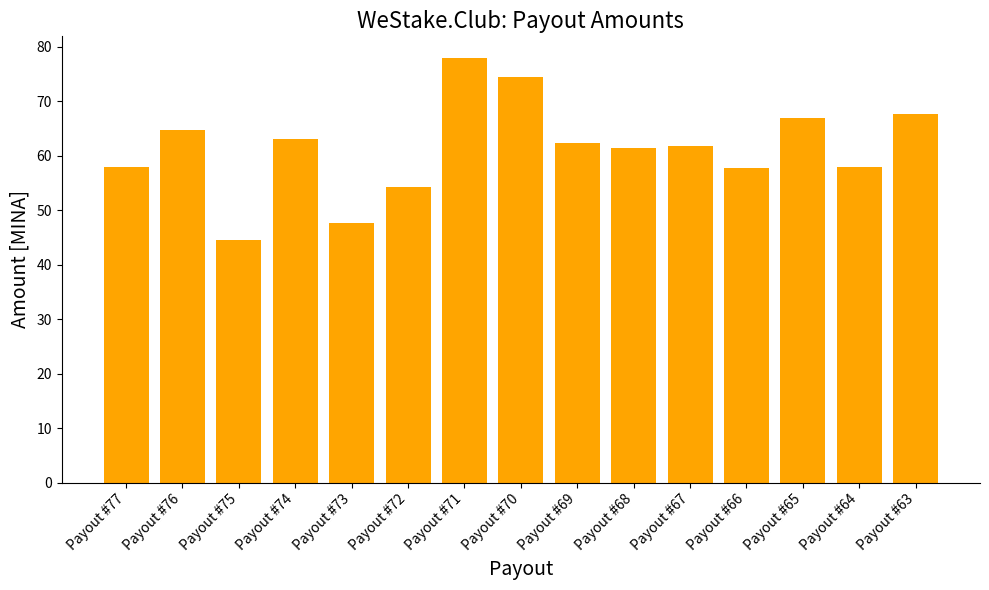

Approximately how many times larger is the value at Payout #65 compared to Payout #75?

1.5